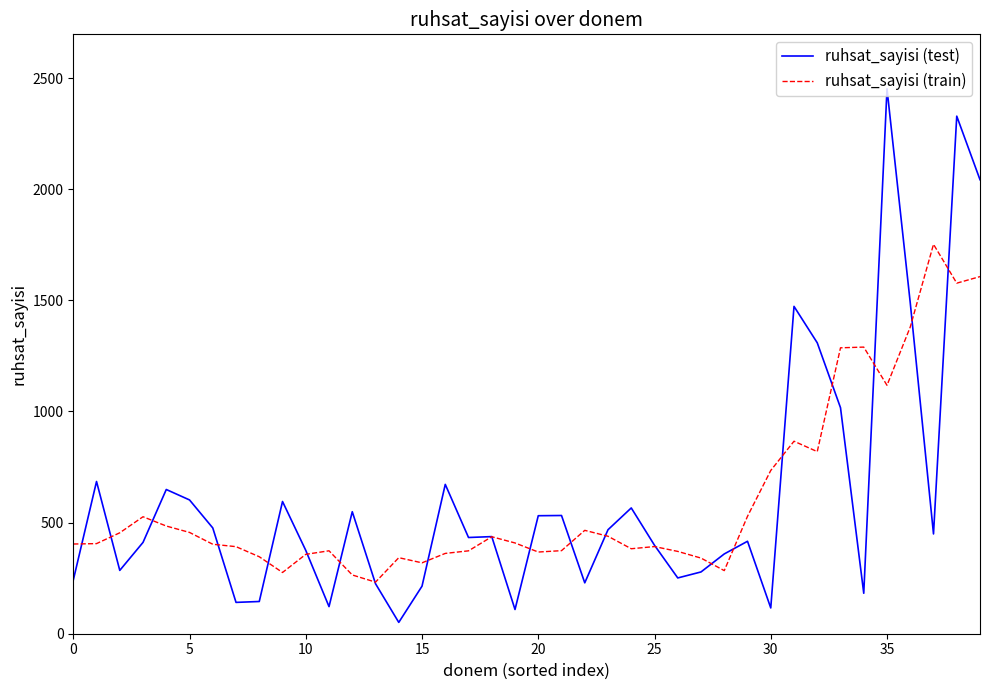

List the series in order of their peak value, lowest first.

ruhsat_sayisi (train), ruhsat_sayisi (test)